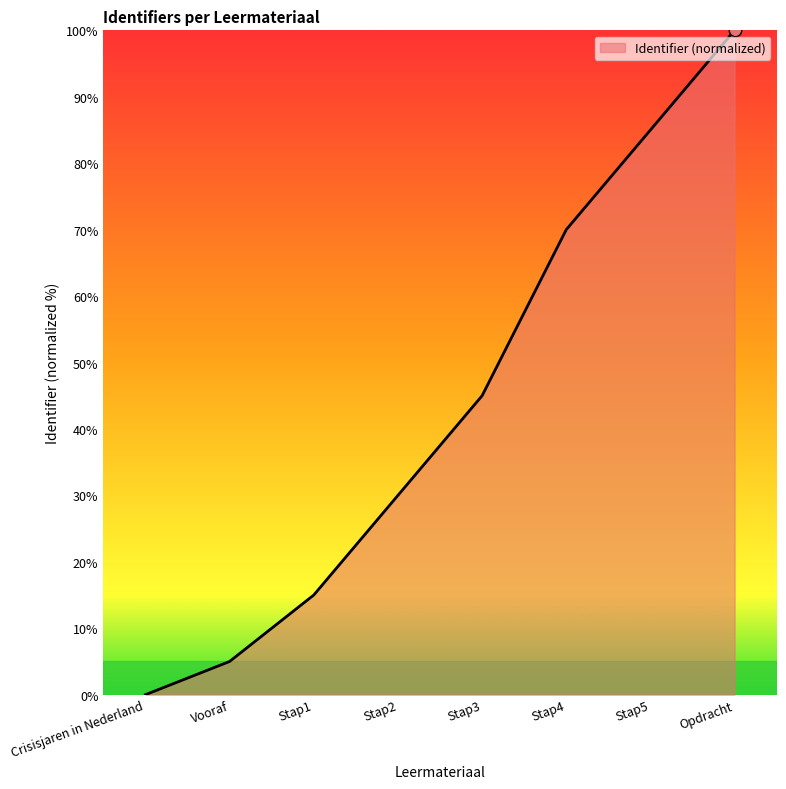

What is the change in value from Stap1 to Stap4?

+55